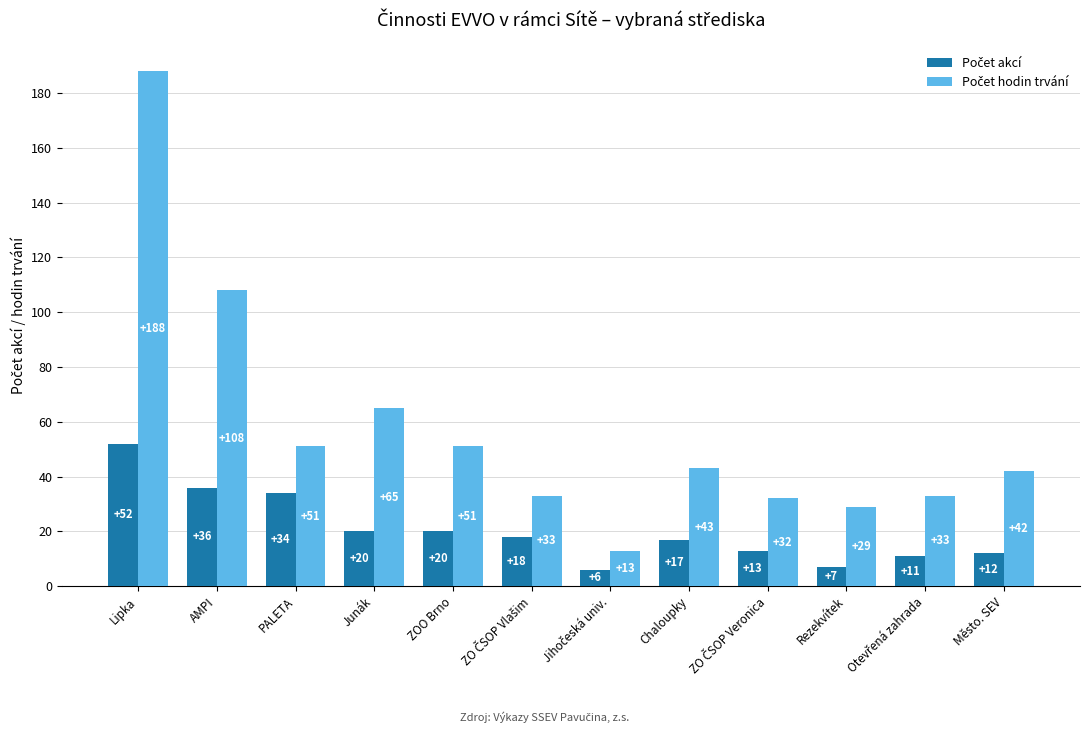

At which category is the sum across all series the highest?

Lipka